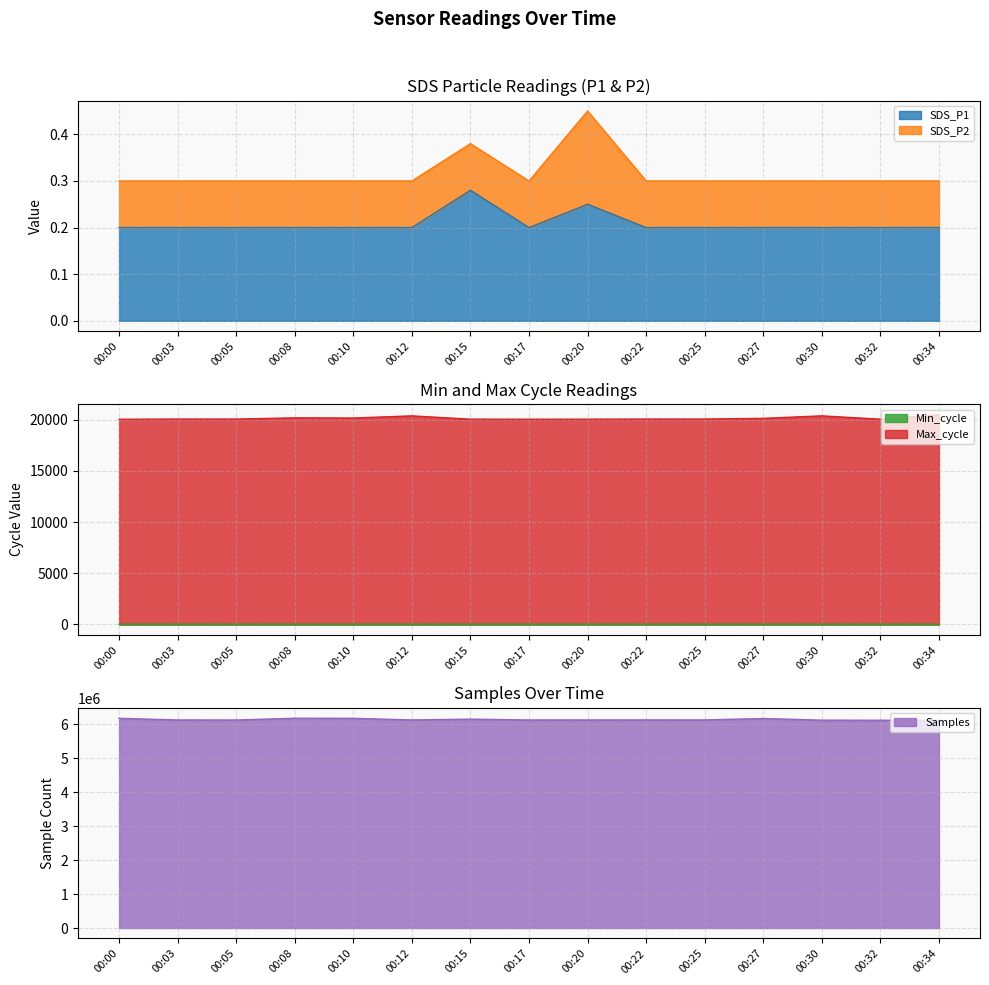

Between 00:10 and 00:30, which is larger?

00:10